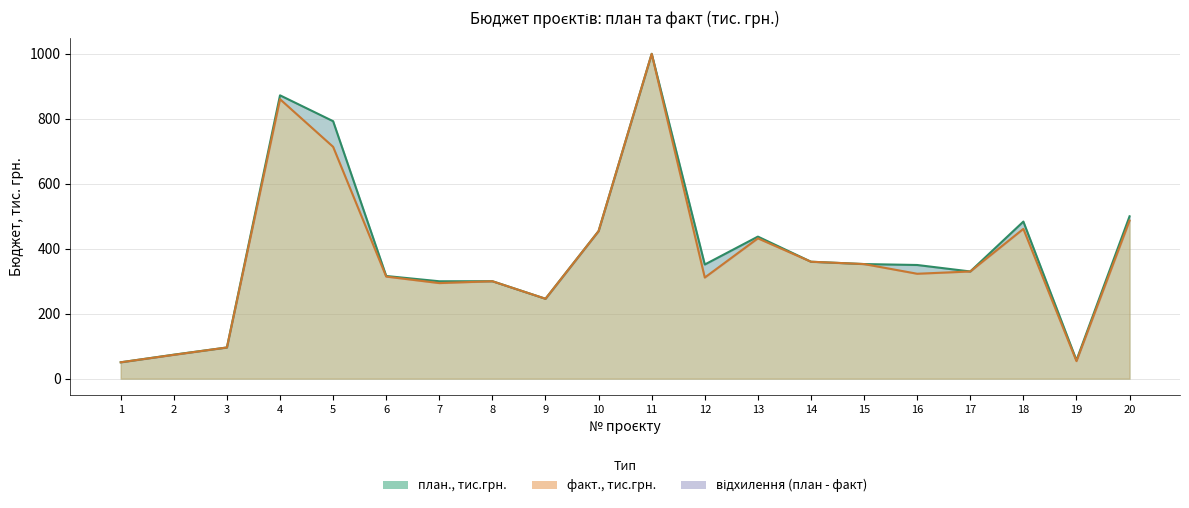

True or false: факт., тис.грн. and план., тис.грн. intersect in this chart.

False